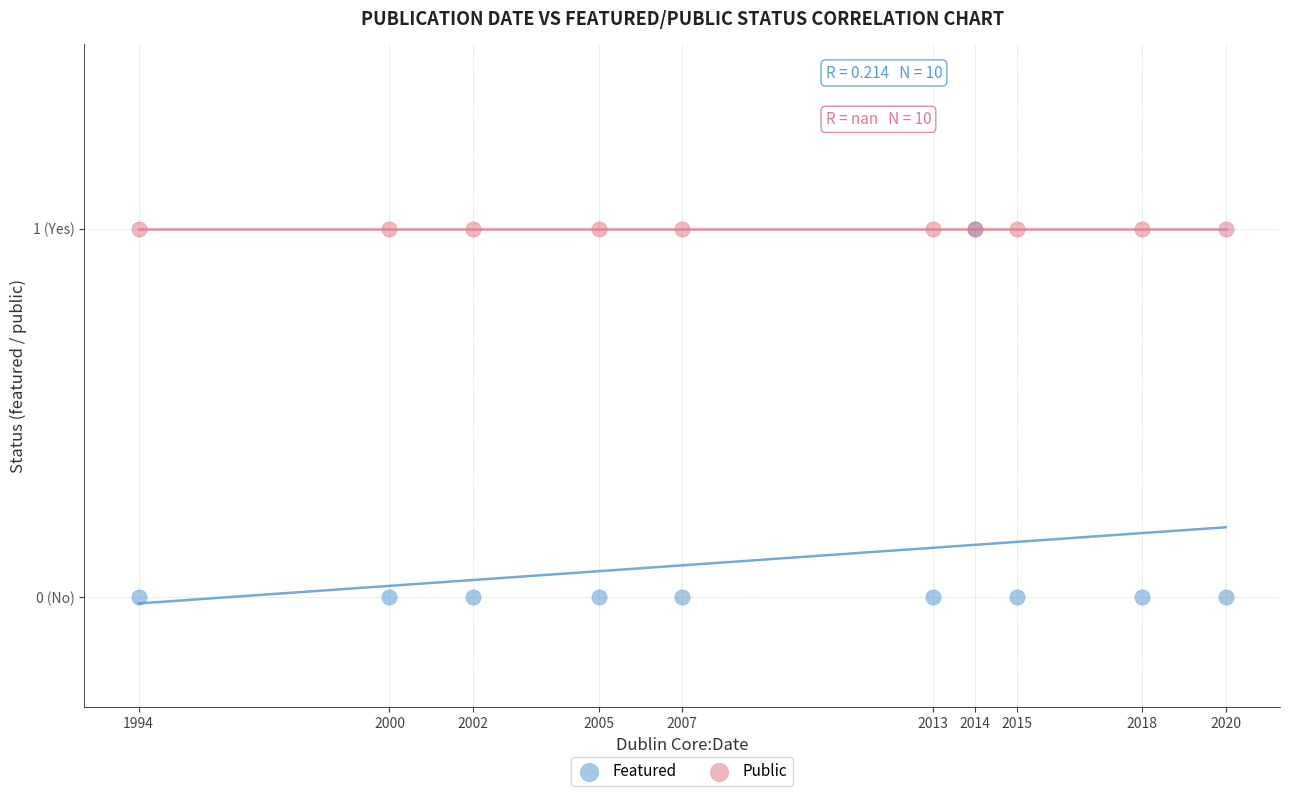

Which series reaches the minimum Y coordinate?

Featured